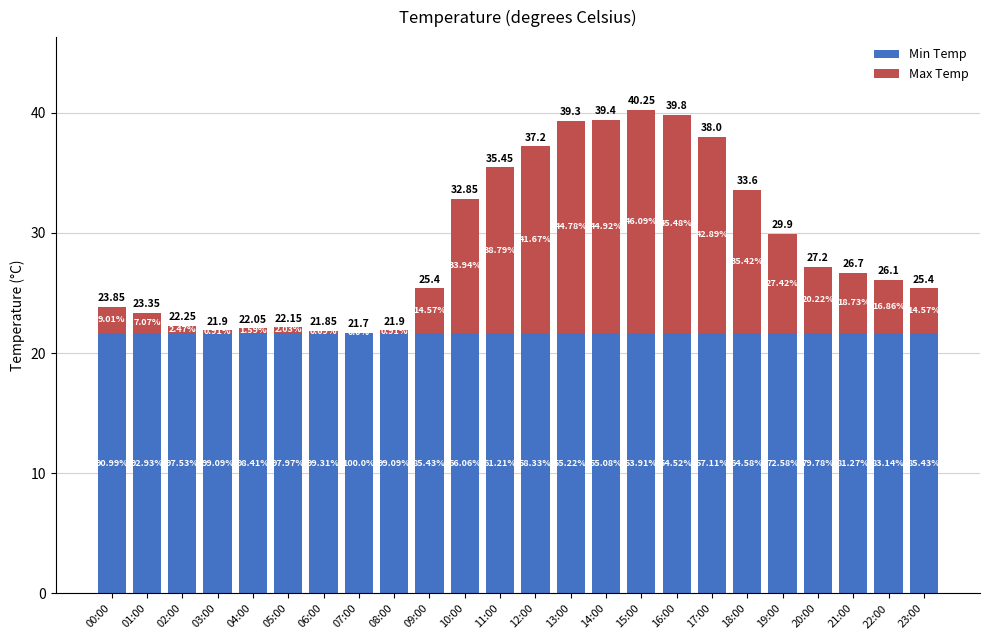

What are all the series names shown in the legend?

Min Temp, Max Temp